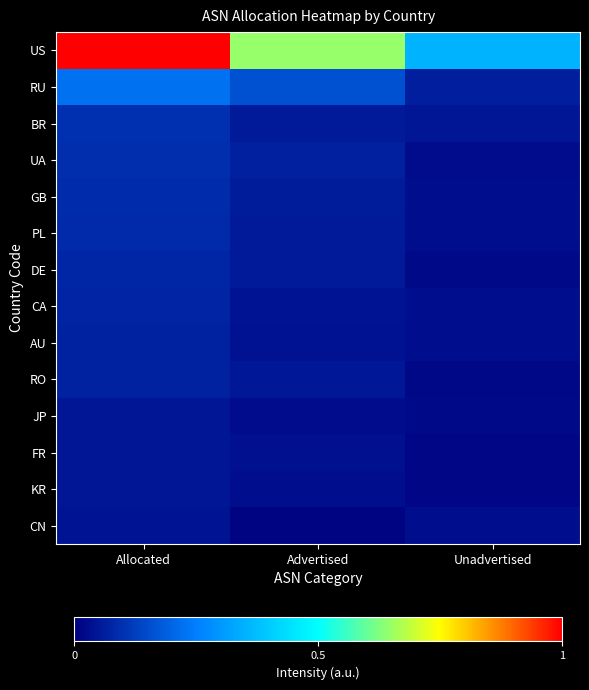

At Unadvertised, list the series in order from largest to smallest.

US, RU, BR, PL, CA, GB, AU, CN, UA, JP, DE, RO, KR, FR